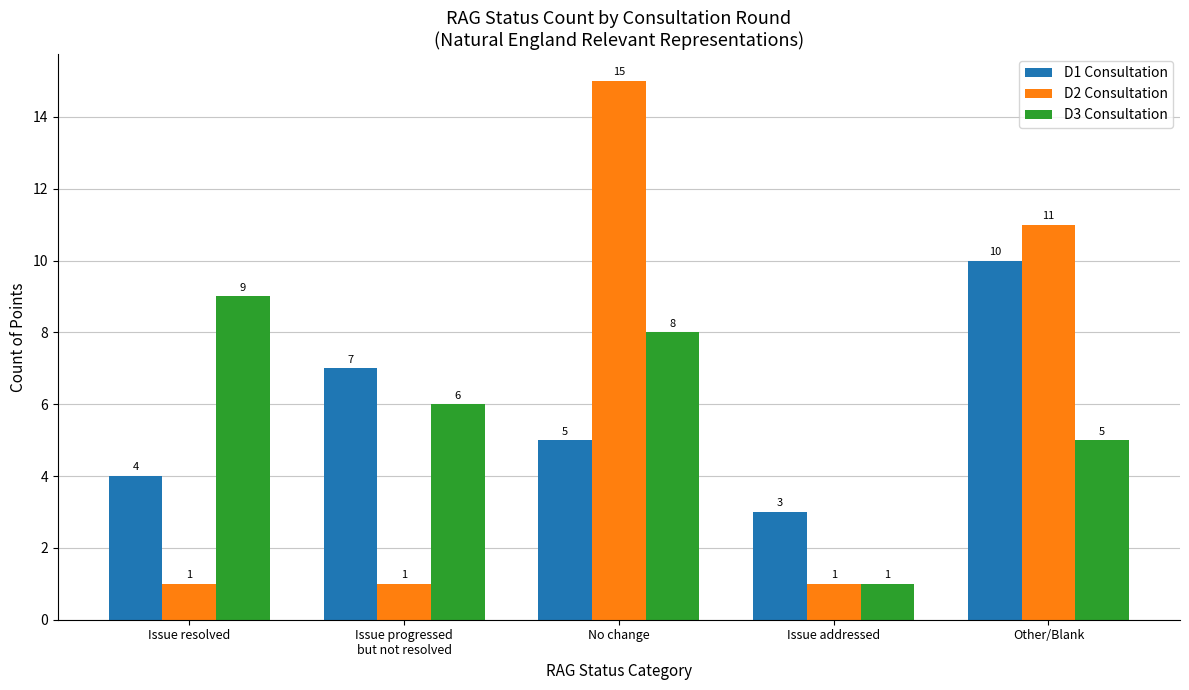

Does the chart contain any negative values?

No